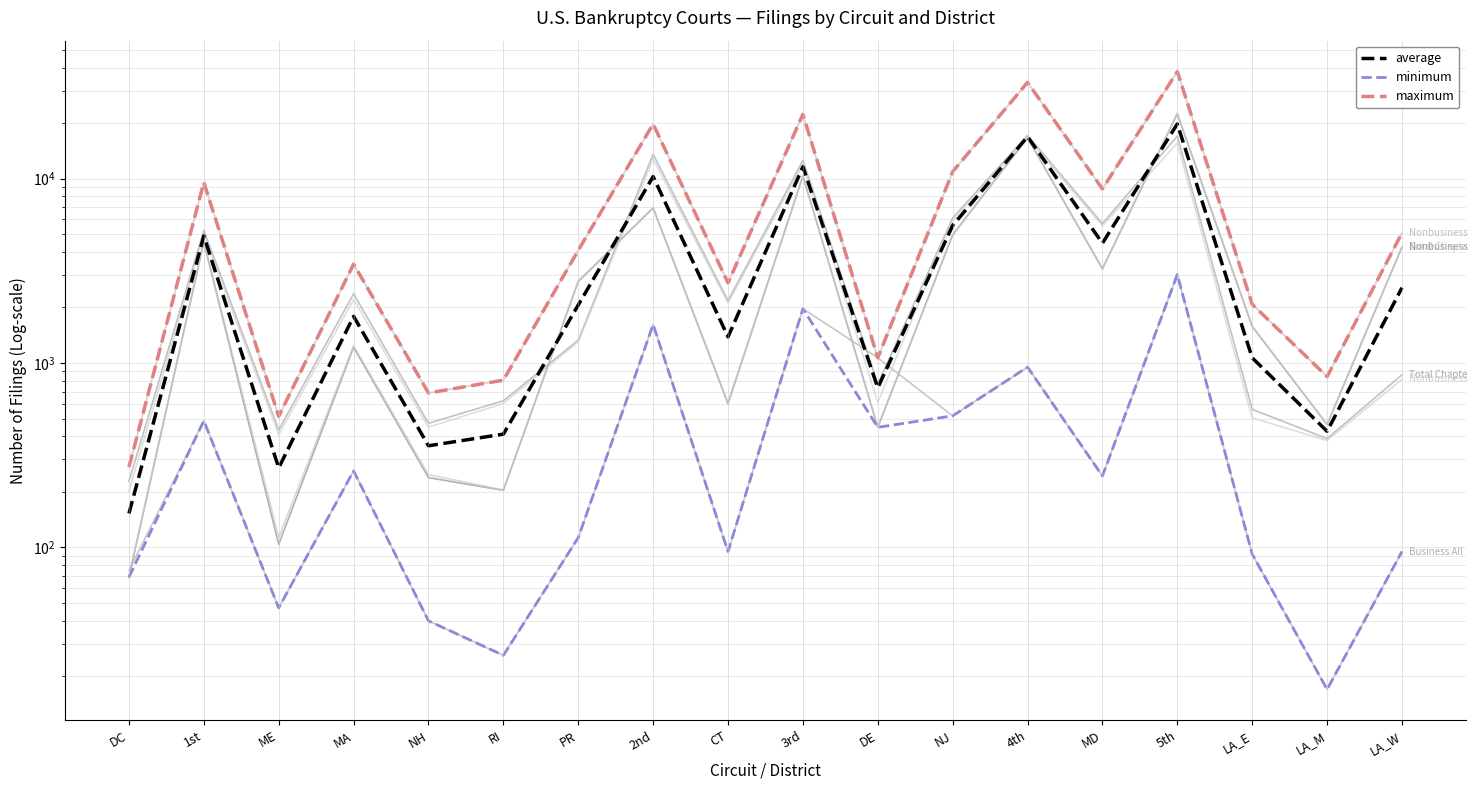

True or false: Nonbusiness Chapter 13 and Nonbusiness All Chapters cross at least once.

False